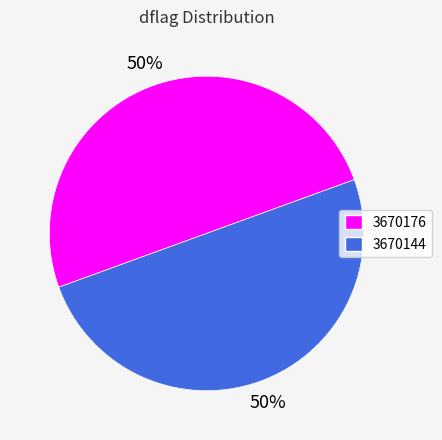

Approximately how many times larger is the value at 3670176 compared to 3670144?

1.0